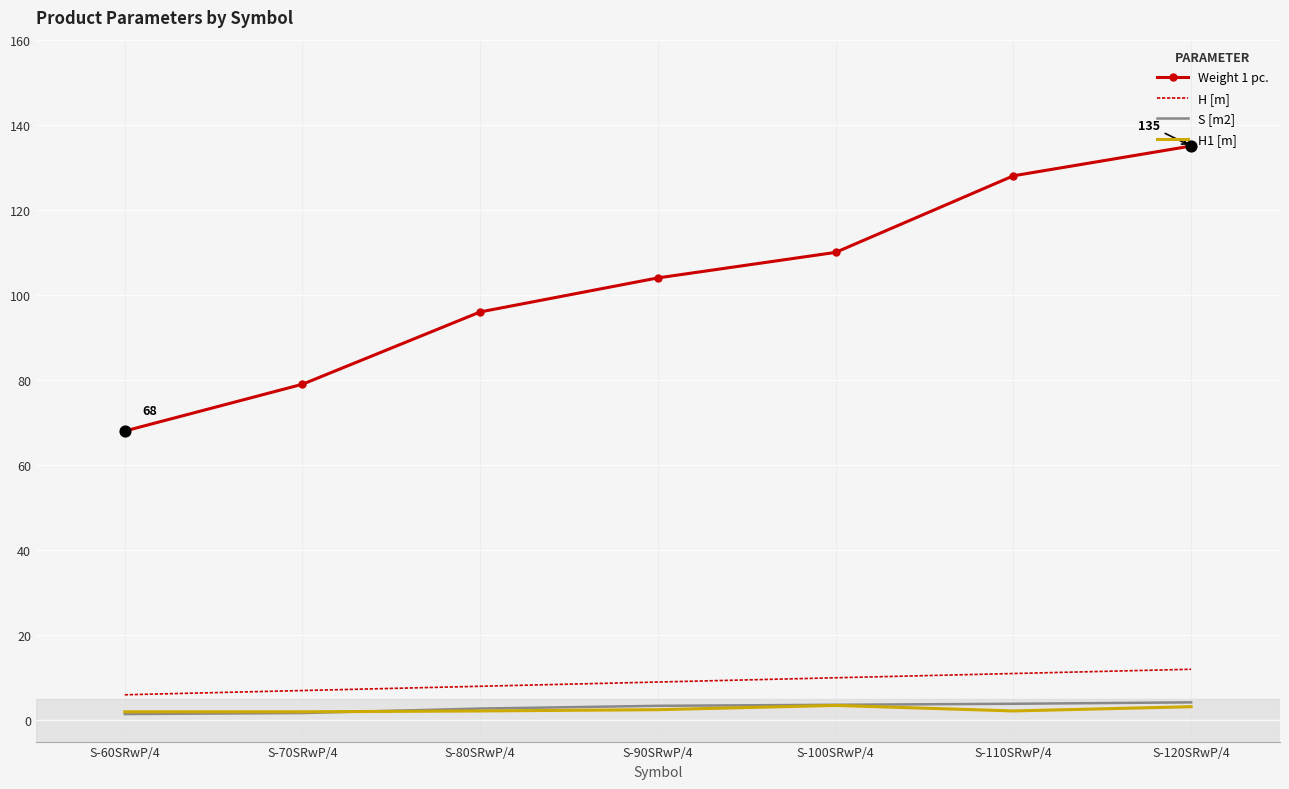

Which series has the largest range (max minus min)?

Weight 1 pc.